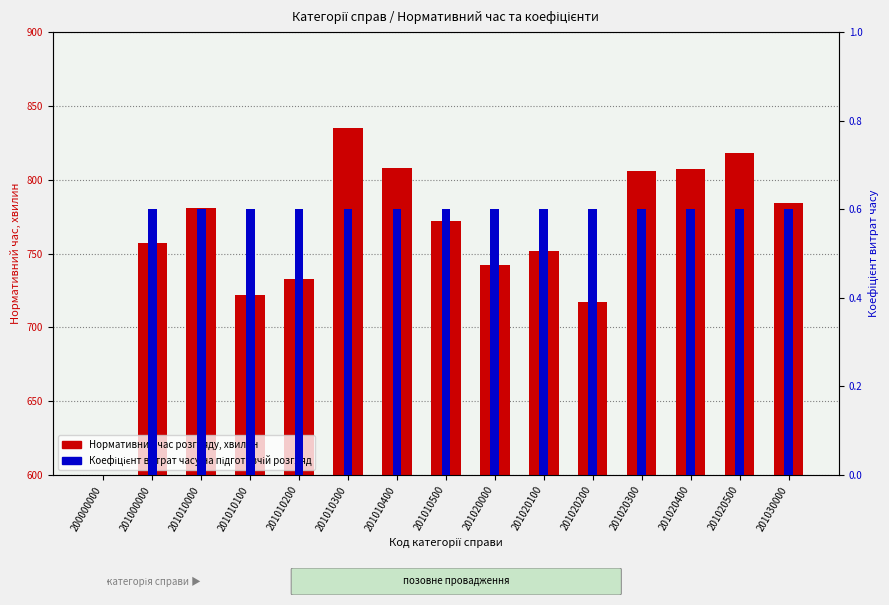

At which label is Нормативний час розгляду, хвилин closest to 417?

201020200